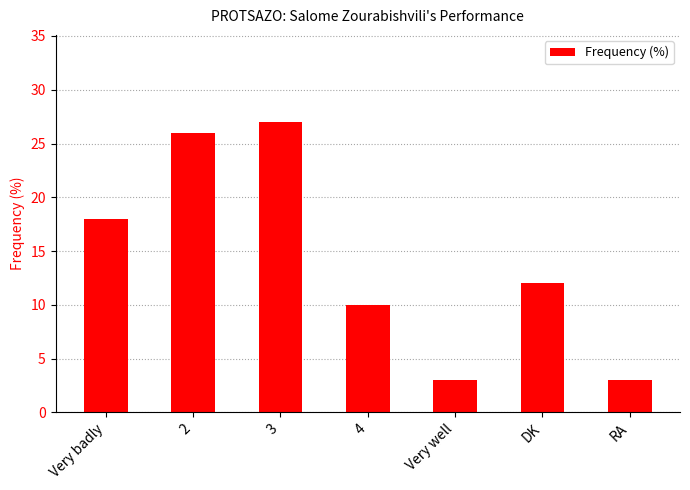

What is the label of the 4th bar from the left?

4